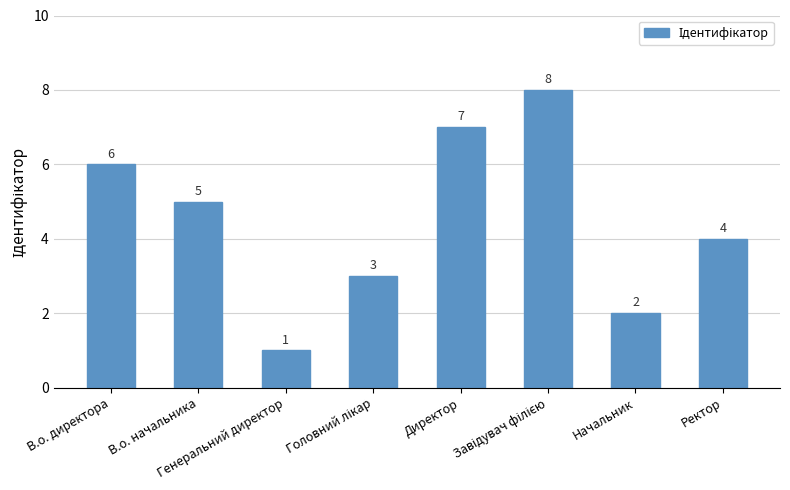

What is the value of the 3rd bar from the left?

1